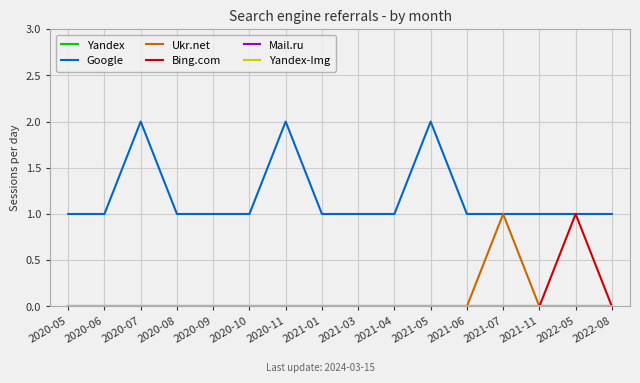

Does the chart have visible grid lines?

Yes